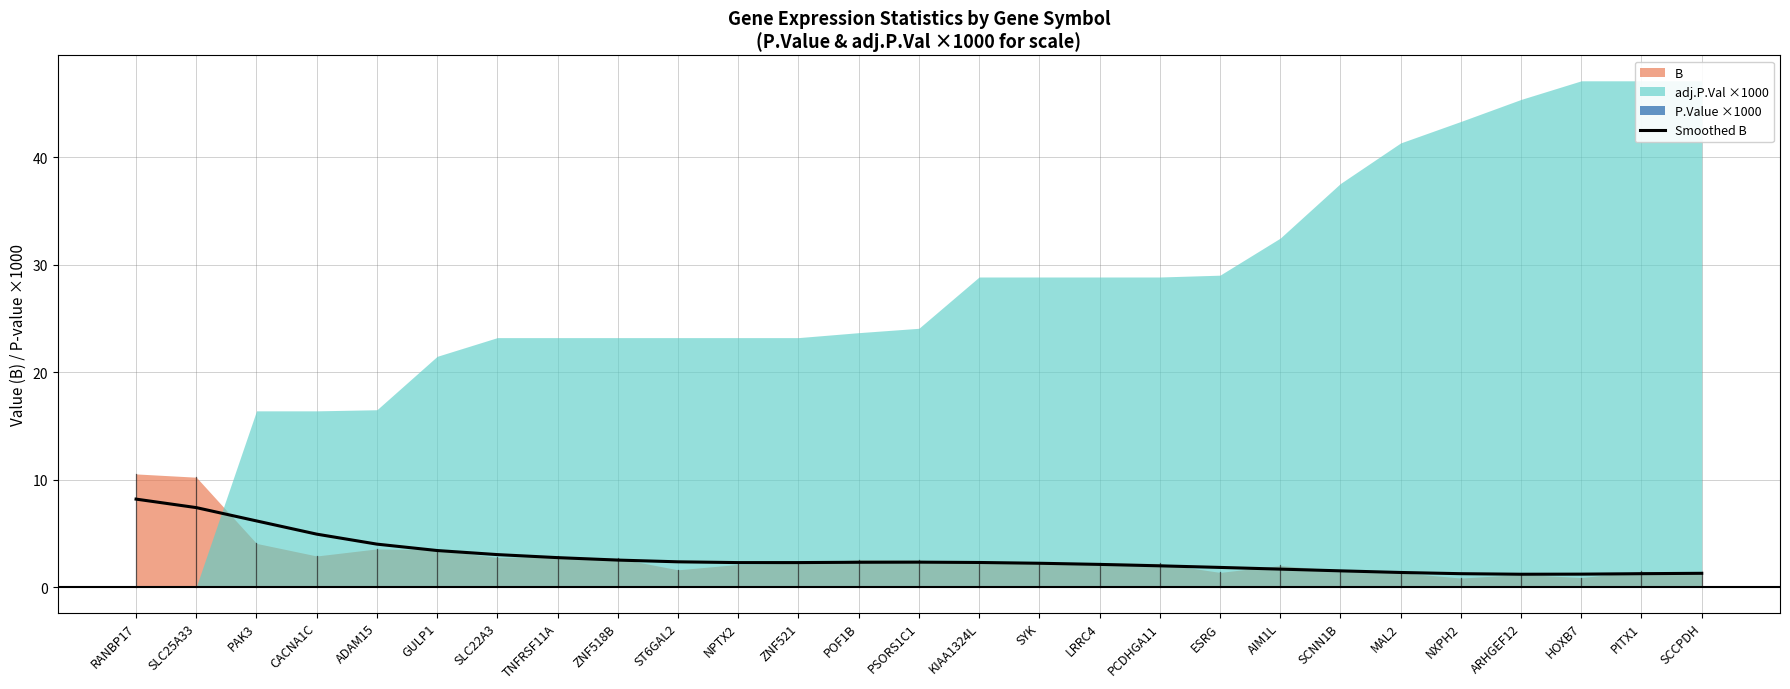

Is it true that the value at AIM1L is 1.7?

True